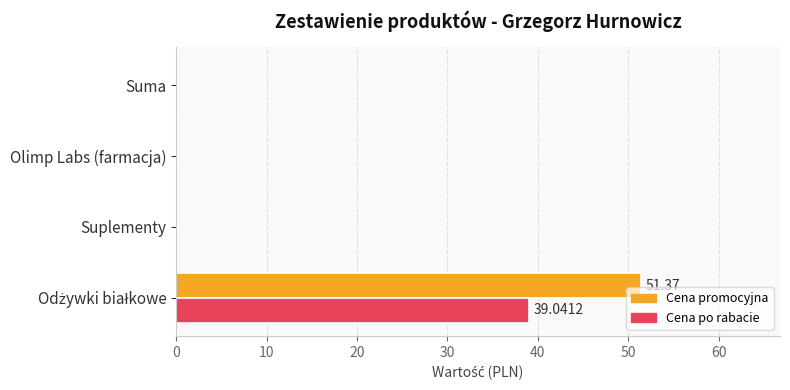

What is the sum of all Cena po rabacie values?

39.0